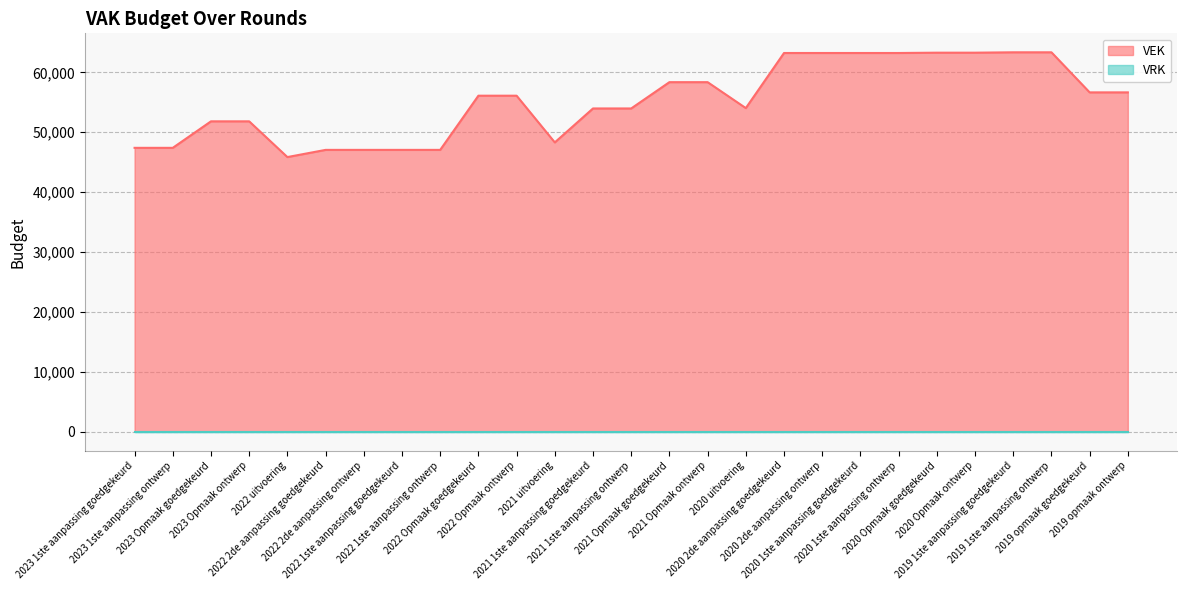

Rank the categories by value from lowest to highest.

2022 uitvoering, 2022 2de aanpassing goedgekeurd, 2022 2de aanpassing ontwerp, 2022 1ste aanpassing goedgekeurd, 2022 1ste aanpassing ontwerp, 2023 1ste aanpassing goedgekeurd, 2023 1ste aanpassing ontwerp, 2021 uitvoering, 2023 Opmaak goedgekeurd, 2023 Opmaak ontwerp, 2021 1ste aanpassing goedgekeurd, 2021 1ste aanpassing ontwerp, 2020 uitvoering, 2022 Opmaak goedgekeurd, 2022 Opmaak ontwerp, 2019 opmaak goedgekeurd, 2019 opmaak ontwerp, 2021 Opmaak goedgekeurd, 2021 Opmaak ontwerp, 2020 2de aanpassing goedgekeurd, 2020 2de aanpassing ontwerp, 2020 1ste aanpassing goedgekeurd, 2020 1ste aanpassing ontwerp, 2020 Opmaak goedgekeurd, 2020 Opmaak ontwerp, 2019 1ste aanpassing goedgekeurd, 2019 1ste aanpassing ontwerp